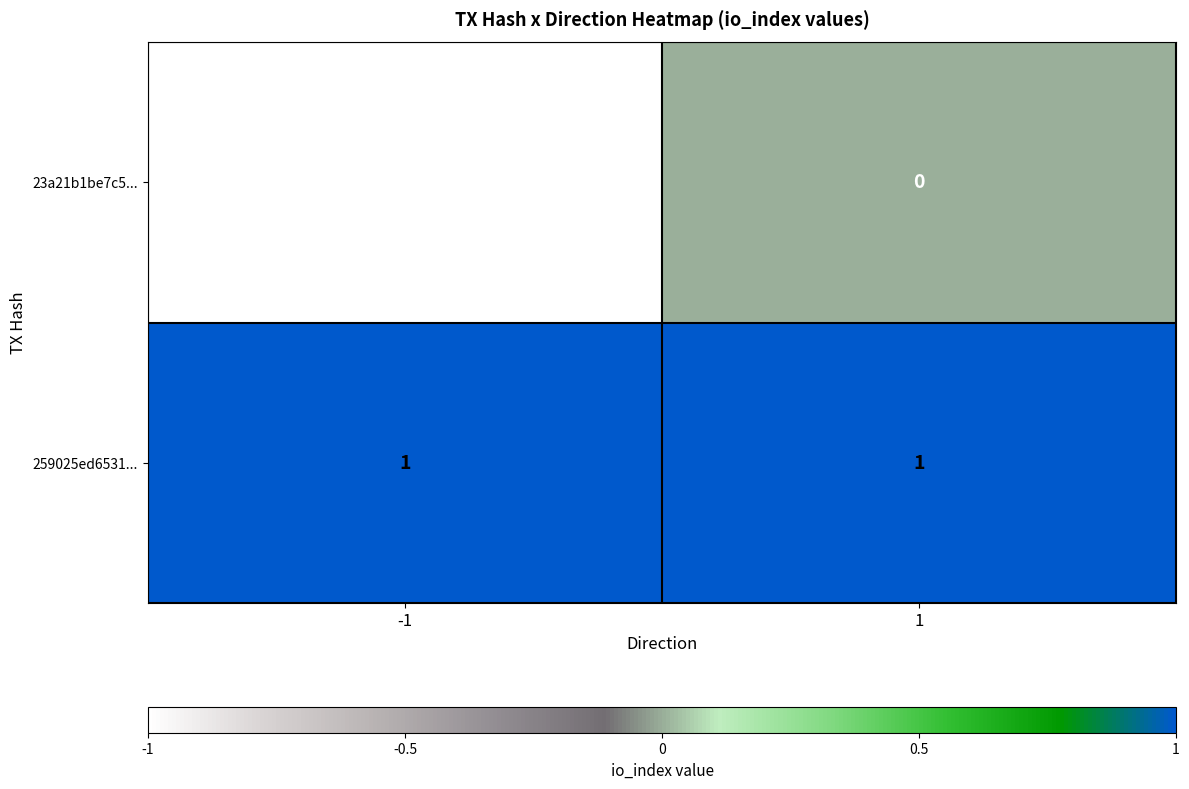

True or false: 23a21b1be7c5... has a value of 0 at 1.

True